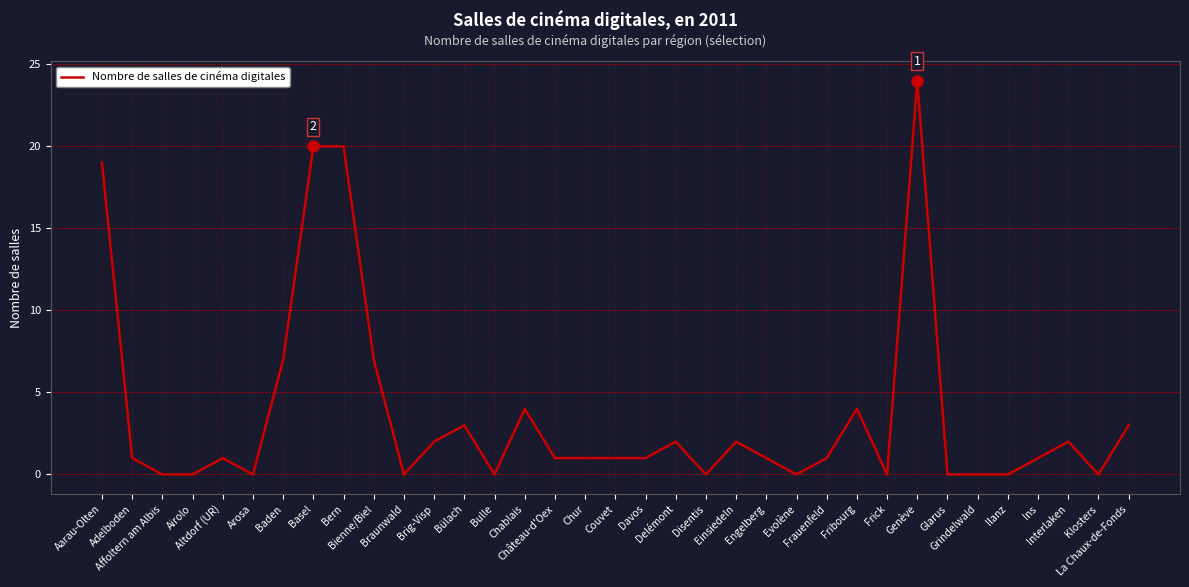

True or false: there are more than 0 points higher than both neighbors.

True